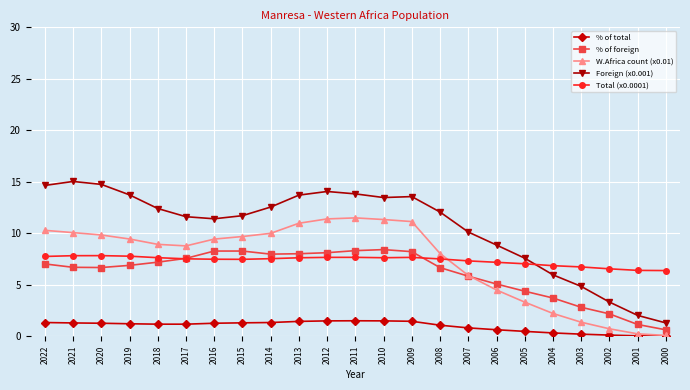

What are all the series names shown in the legend?

% of total, % of foreign, W.Africa count (x0.01), Foreign (x0.001), Total (x0.0001)